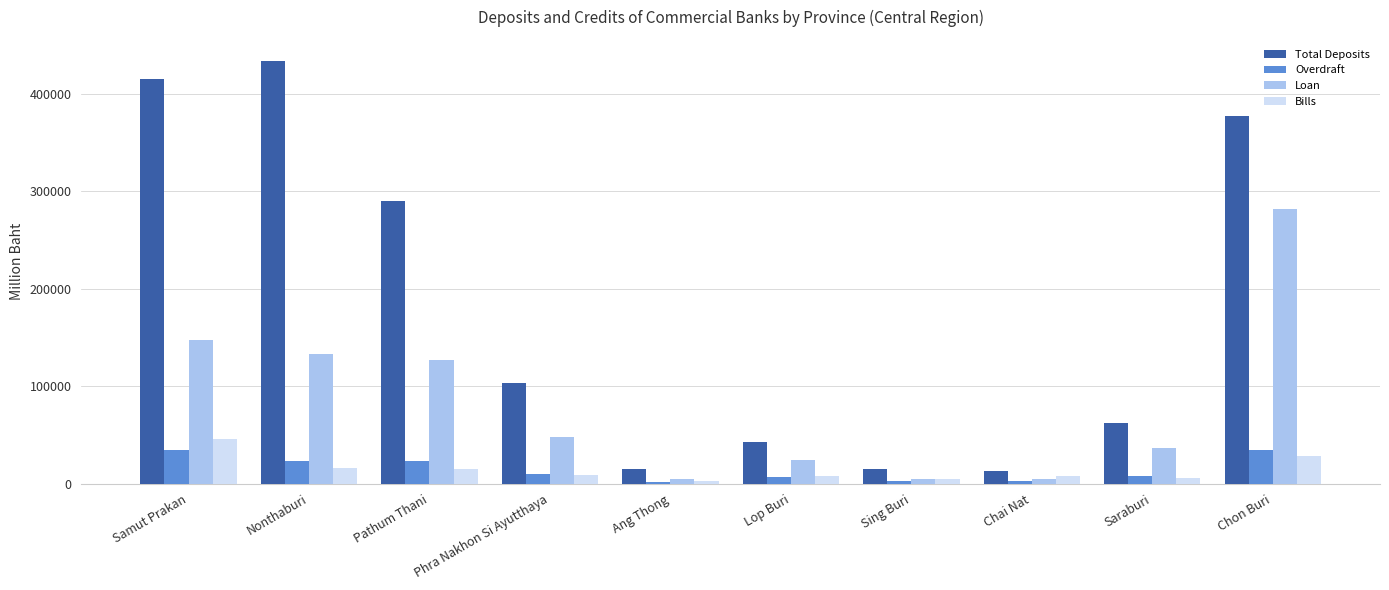

Which series has the largest range (max minus min)?

Total Deposits